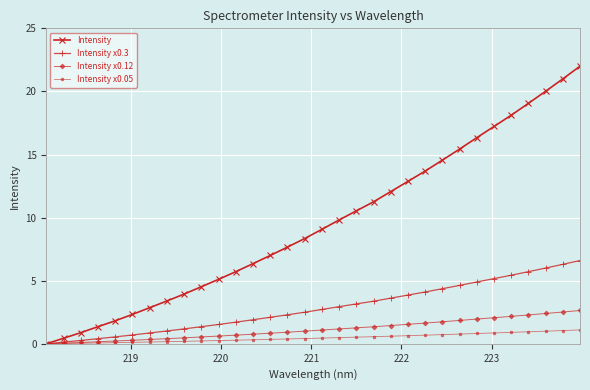

List the series in order of their peak value, highest first.

Intensity, Intensity x0.3, Intensity x0.12, Intensity x0.05